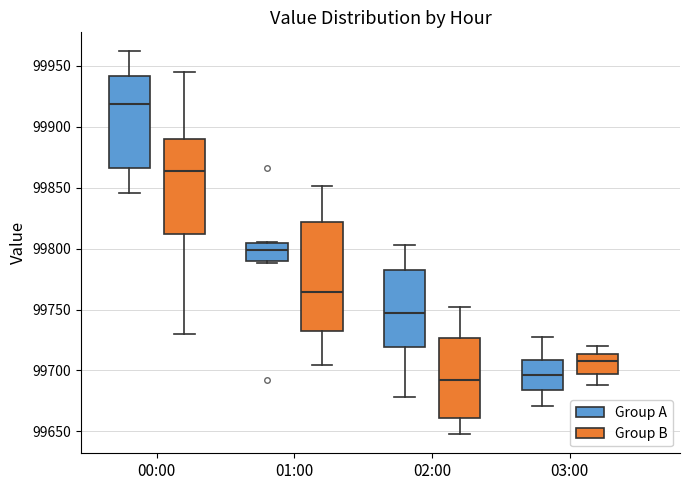

Where does the upper whisker of the box for 00:00 (Group A) end on the y-axis? The values are not printed on the chart, so give them approximately, as read against the axis.

99960